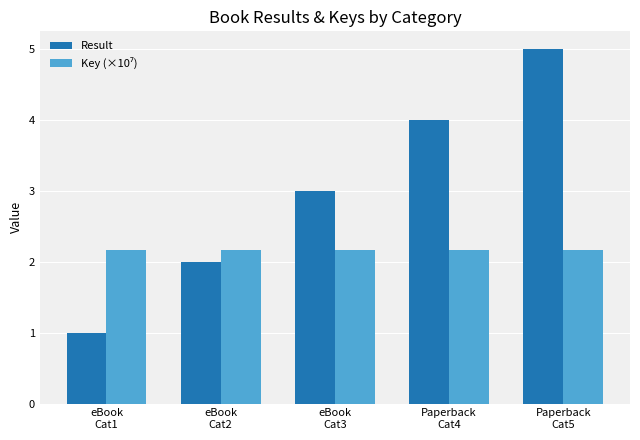

At how many categories does at least one series exceed 2?

5